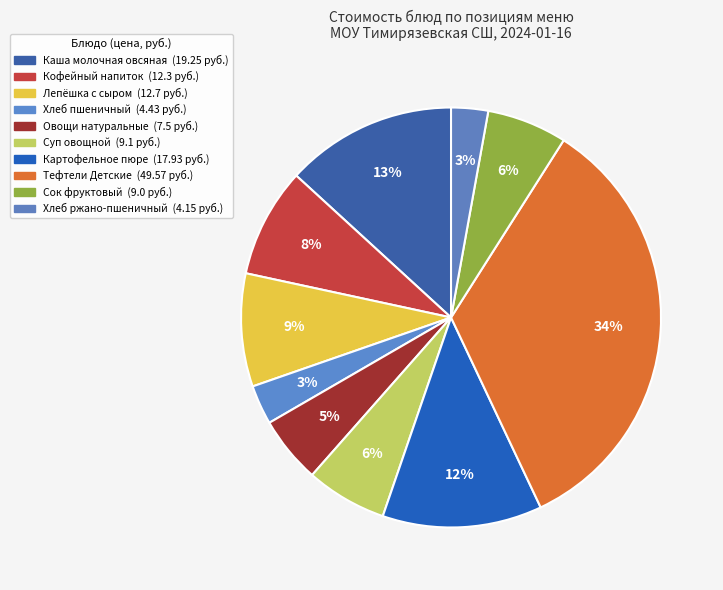

Is there a majority slice in this chart?

No